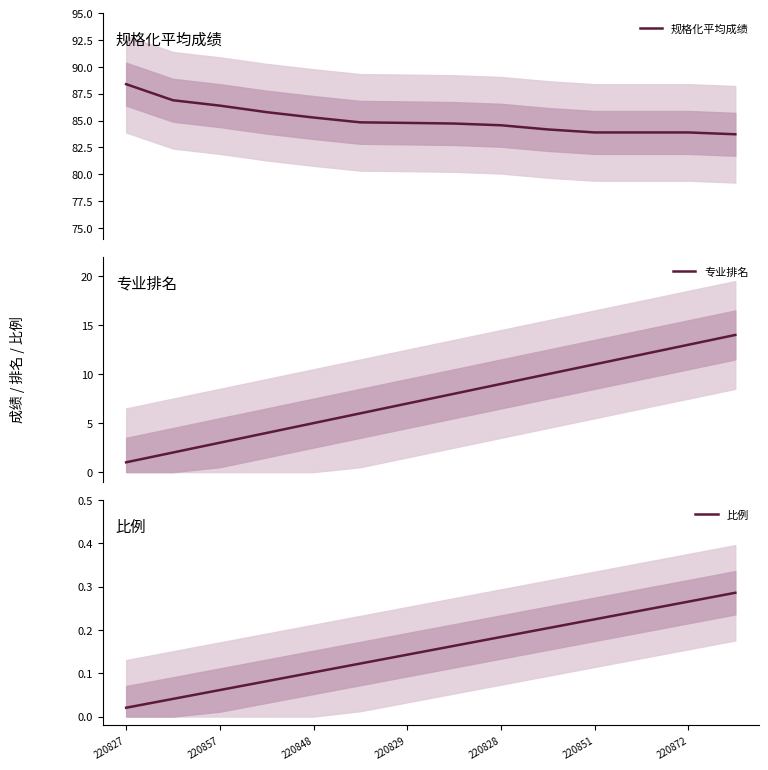

At how many categories does at least one series exceed 79?

14